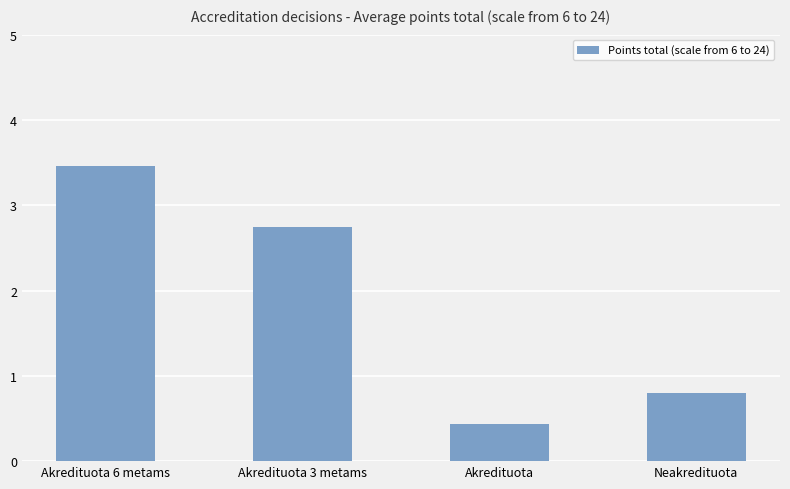

At which category does the chart reach its peak across all series?

Akredituota 6 metams